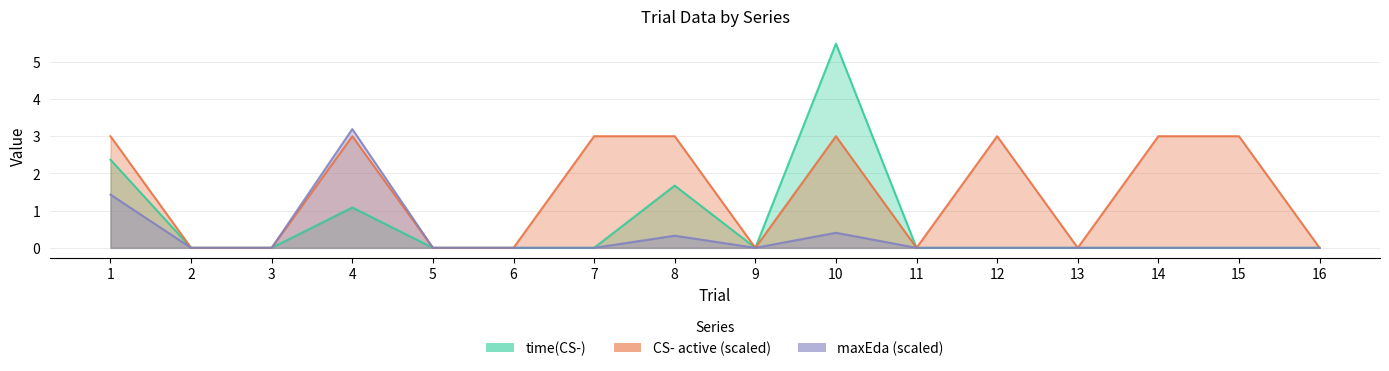

What is the greatest value displayed?

5.5